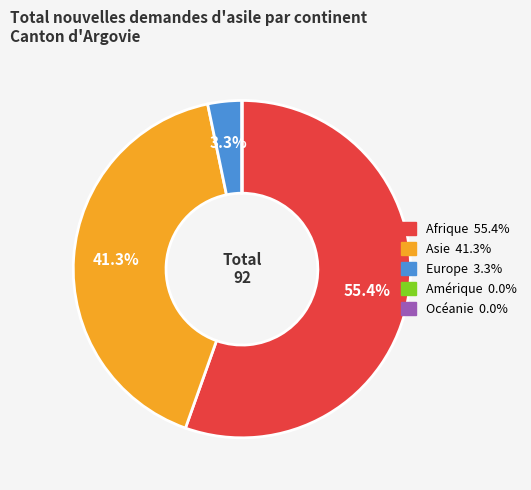

True or false: Afrique accounts for 61% of the total.

False